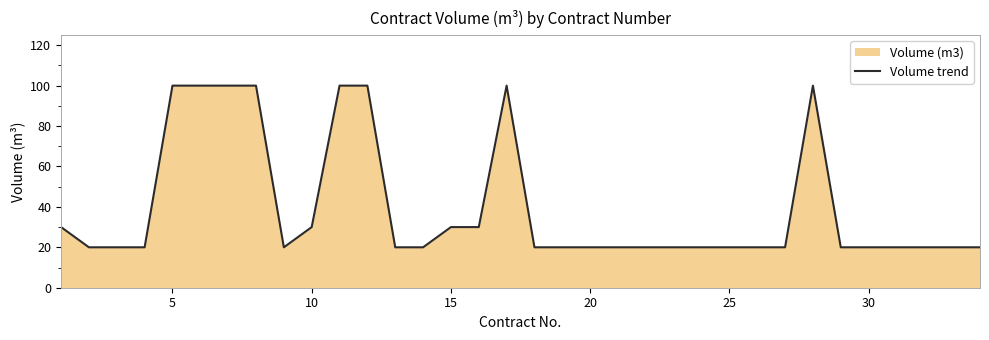

What is the difference between the maximum and minimum values?

80